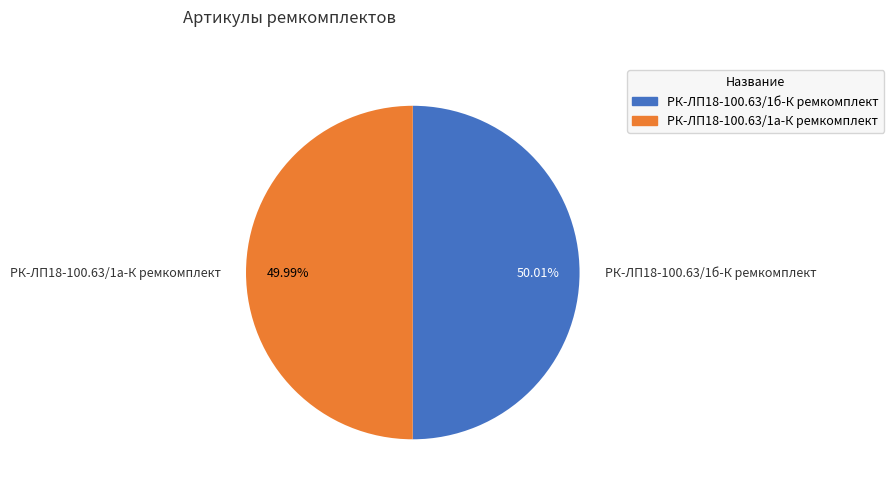

Is there a majority slice in this chart?

Yes